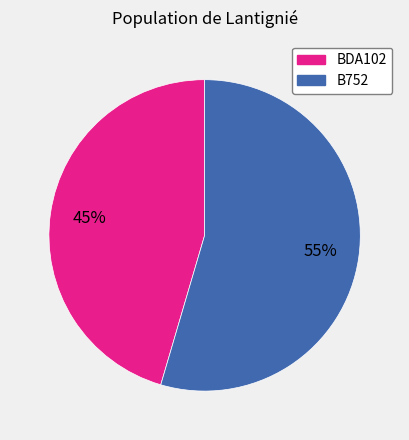

What is the largest slice in the pie chart?

B752